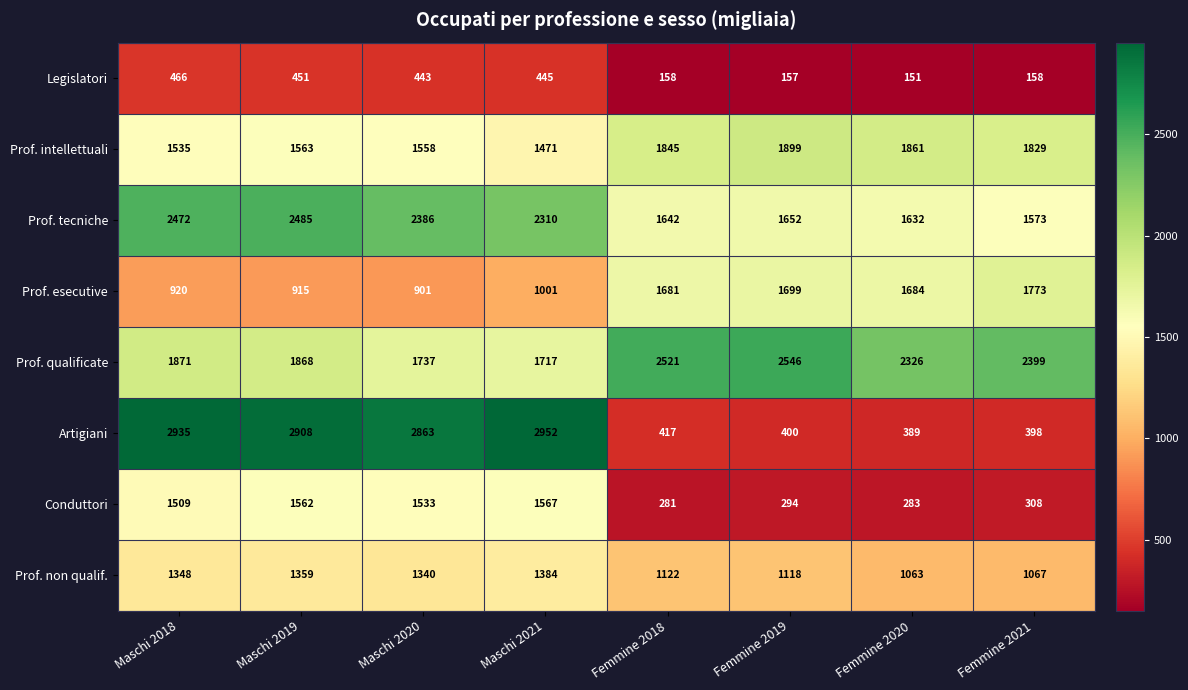

Which series changed the most between Maschi 2019 and Femmine 2020?

Artigiani